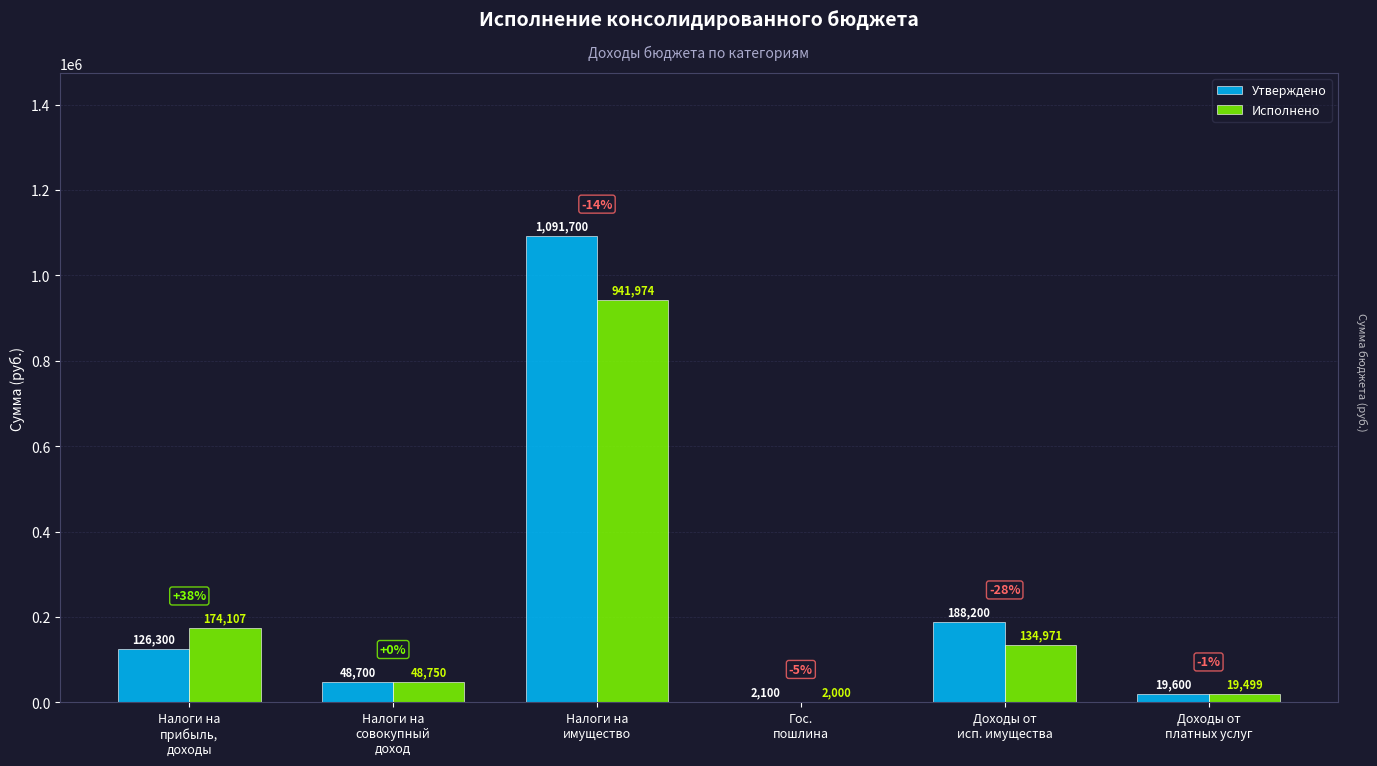

Which series has the largest total across all categories?

Утверждено